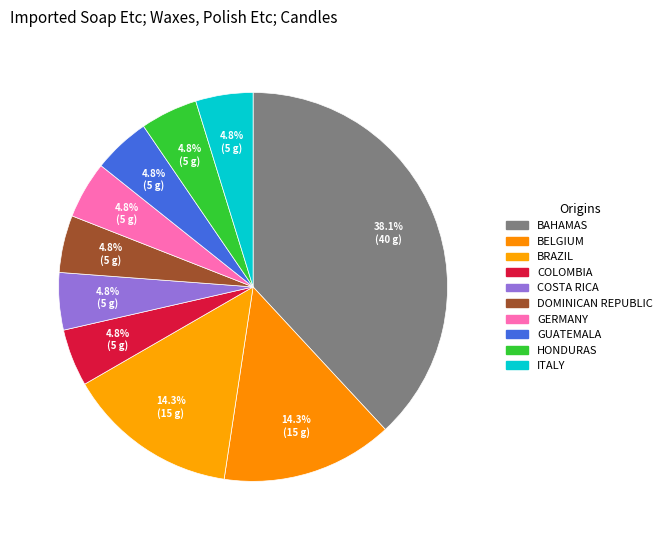

Count the number of slices in the pie.

10